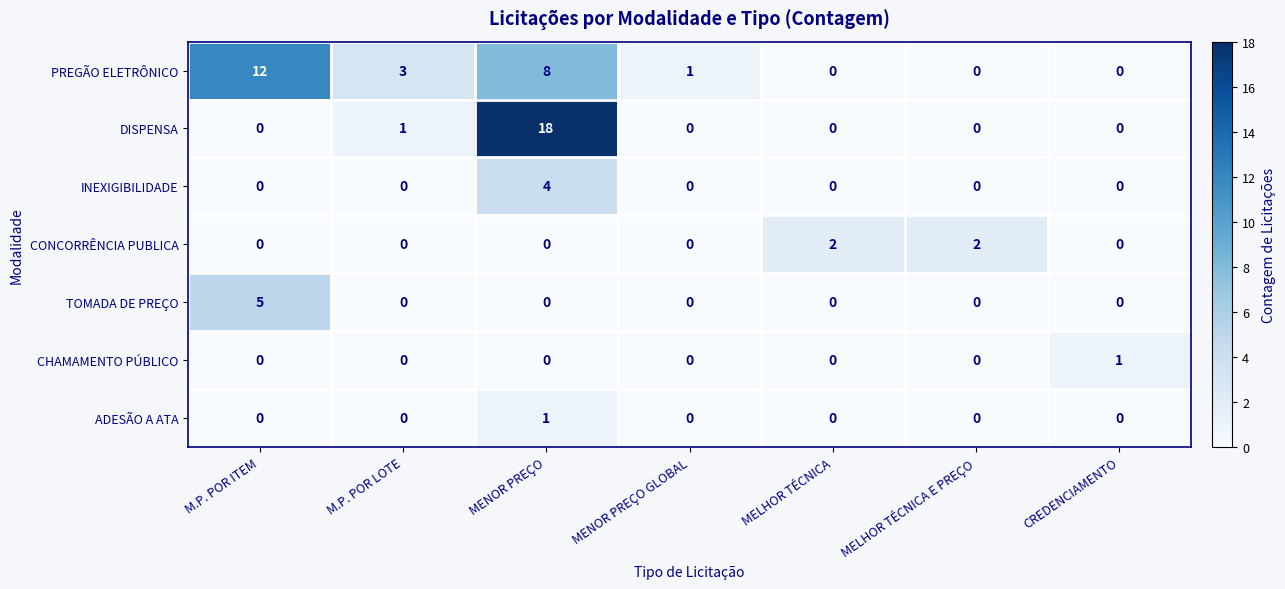

How many data points does each series have?

7